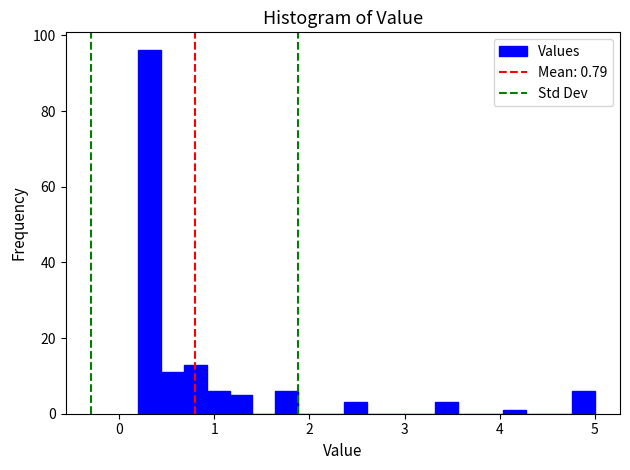

Around what value on the x-axis is the tallest bar? Give the approximate position of its centre, as read against the axis.

0.3